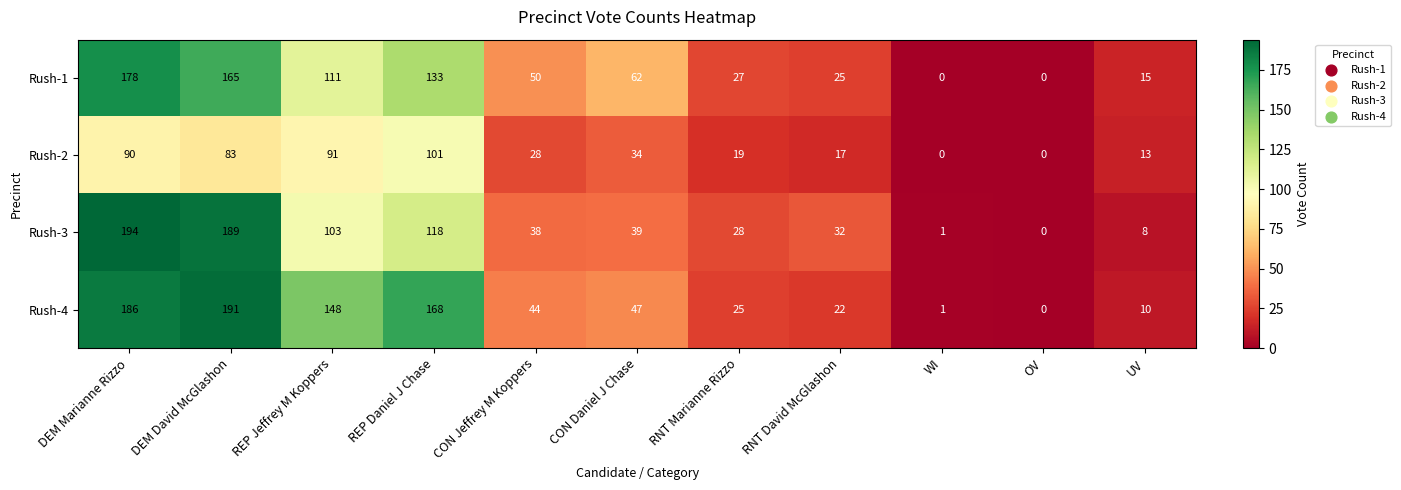

What is the difference between the Rush-1 values at REP Jeffrey M Koppers and RNT Marianne Rizzo?

84